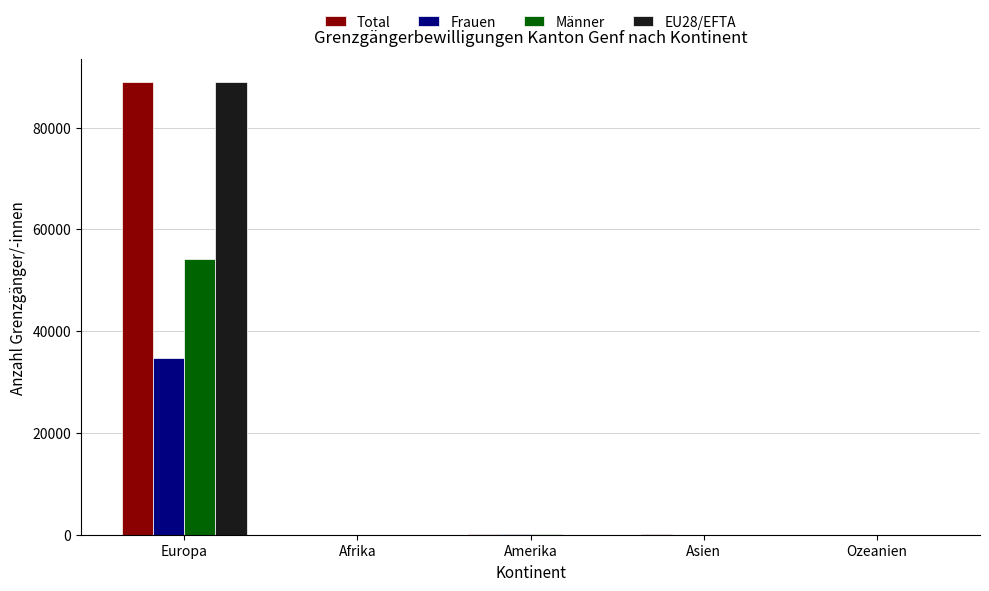

At which category is the sum across all series the highest?

Europa